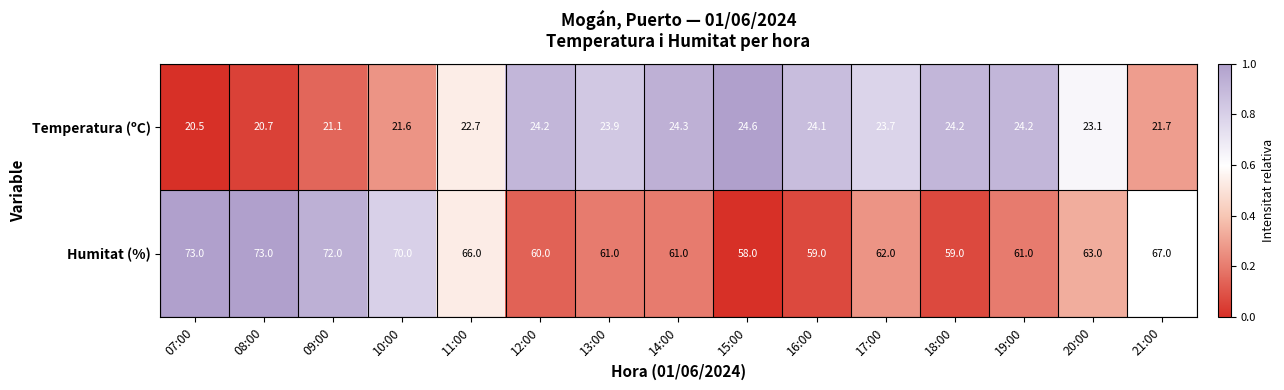

How many data points in Temperatura (ºC) are less than 23?

6